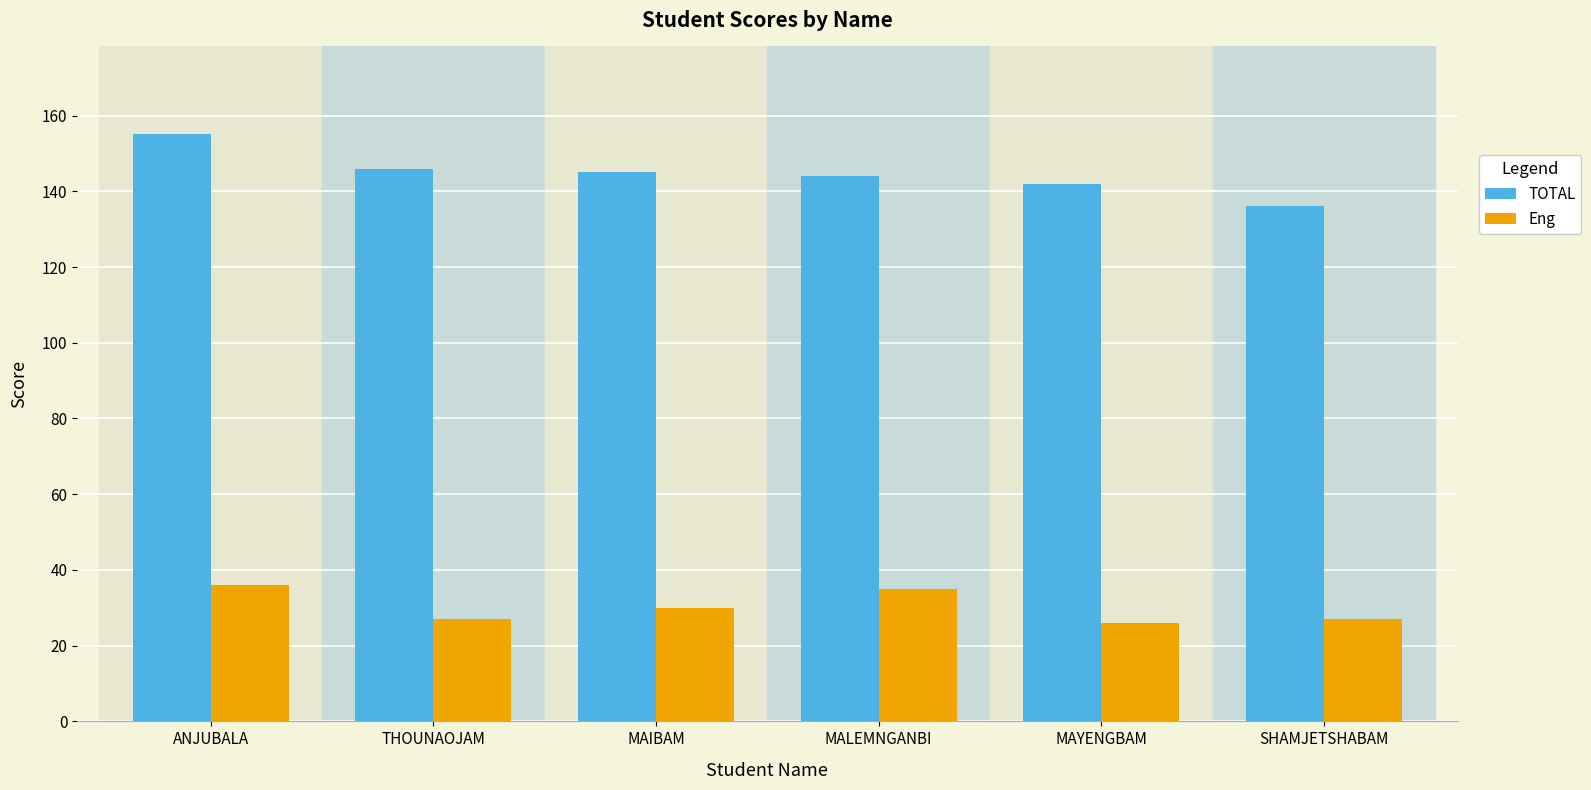

Which series has the largest total across all categories?

TOTAL